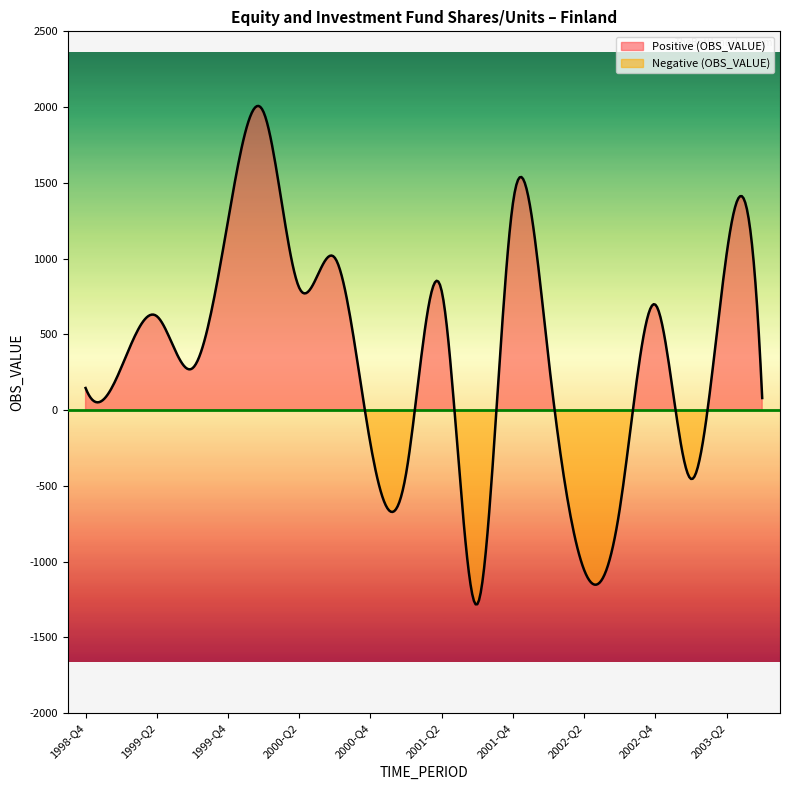

Does the chart have visible grid lines?

No